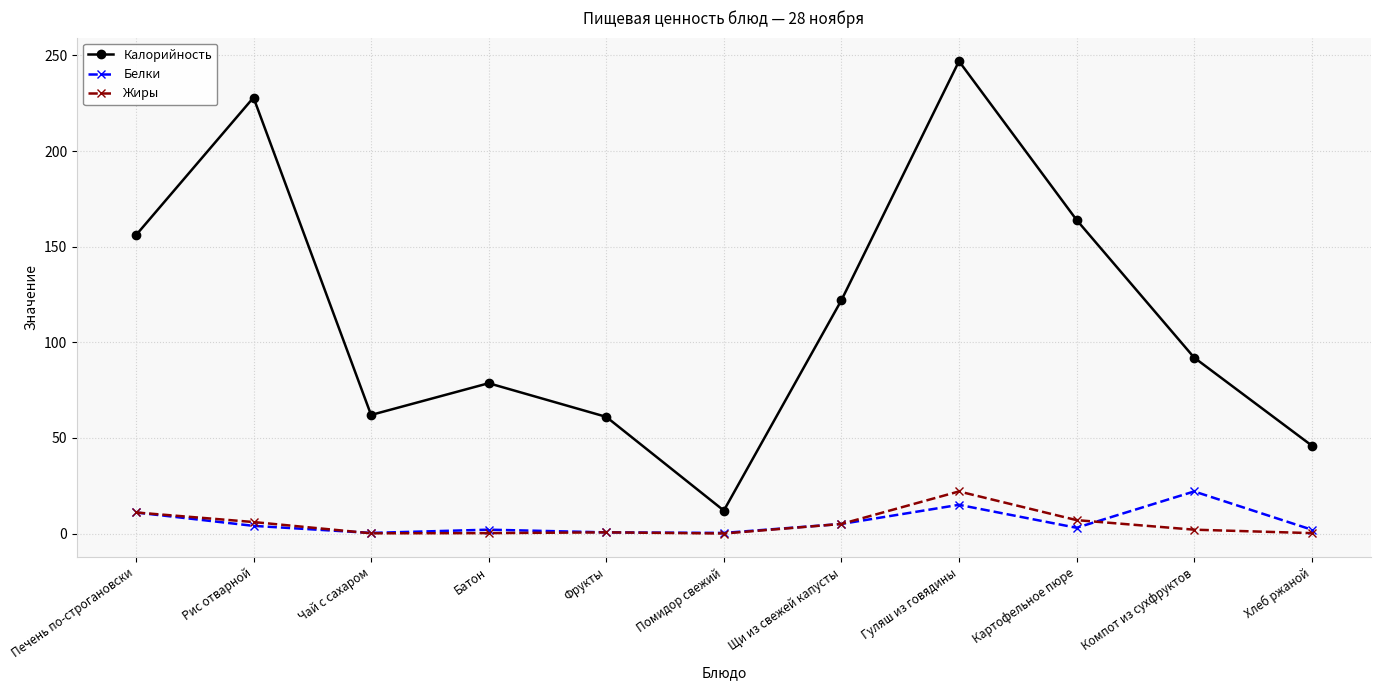

Is it true that Калорийность equals 122.0 at Щи из свежей капусты?

True